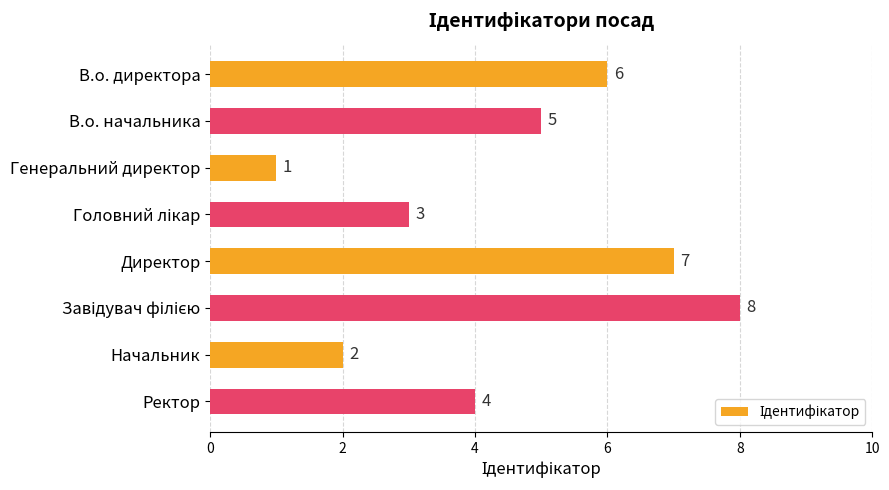

The value at В.о. директора is 6. True or false?

True